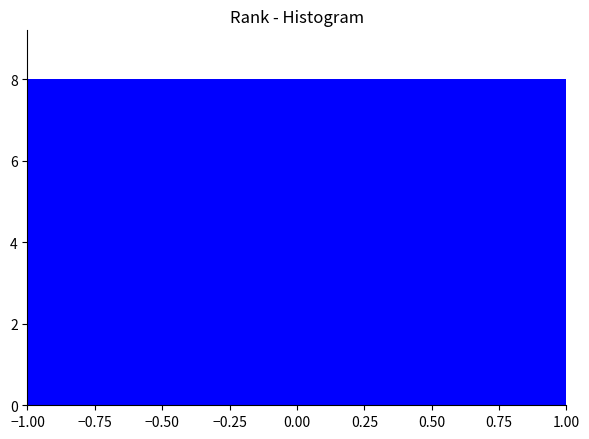

Reading left to right, list every bar in this chart as the range it spans on the x-axis followed by its height. The values are not printed on the chart, so give them approximately, as read against the axis.

-1.0 to -0.6: 8
-0.6 to -0.2: 8
-0.2 to 0.2: 8
0.2 to 0.6: 8
0.6 to 1.0: 8